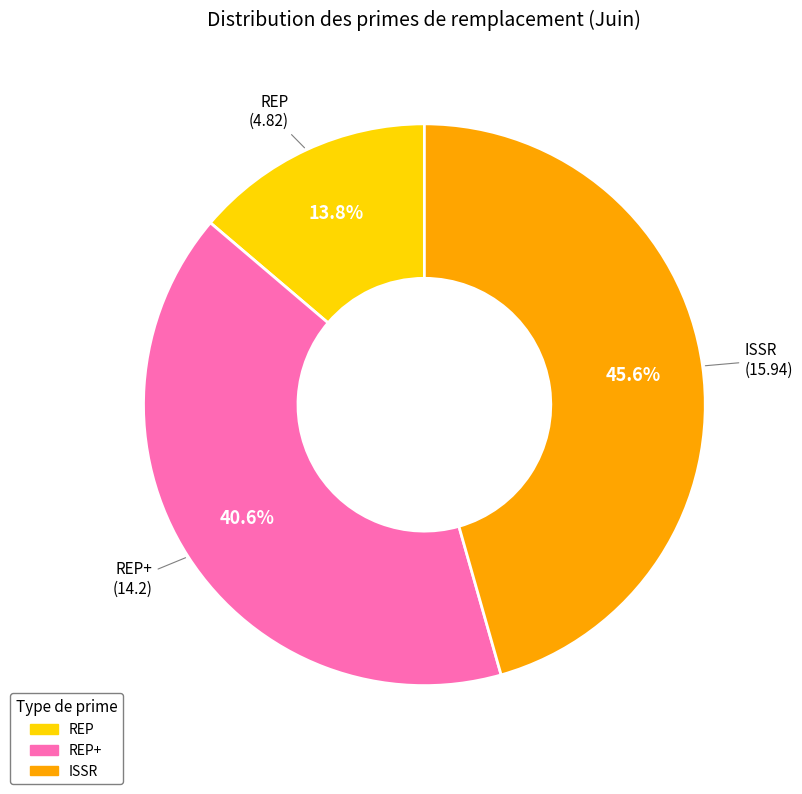

How many segments does this pie chart have?

3